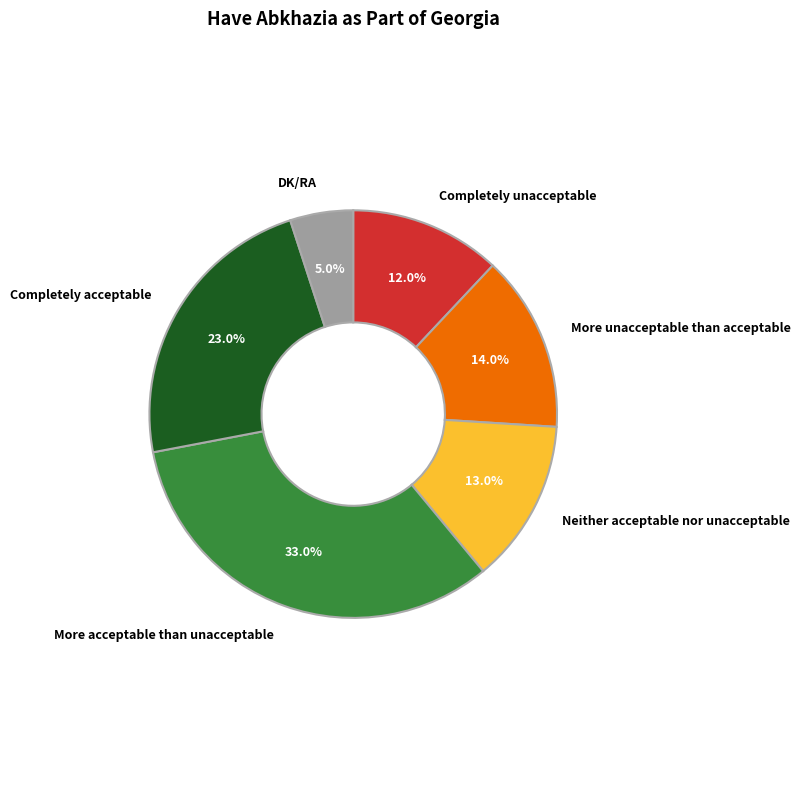

Is there a majority slice in this chart?

No